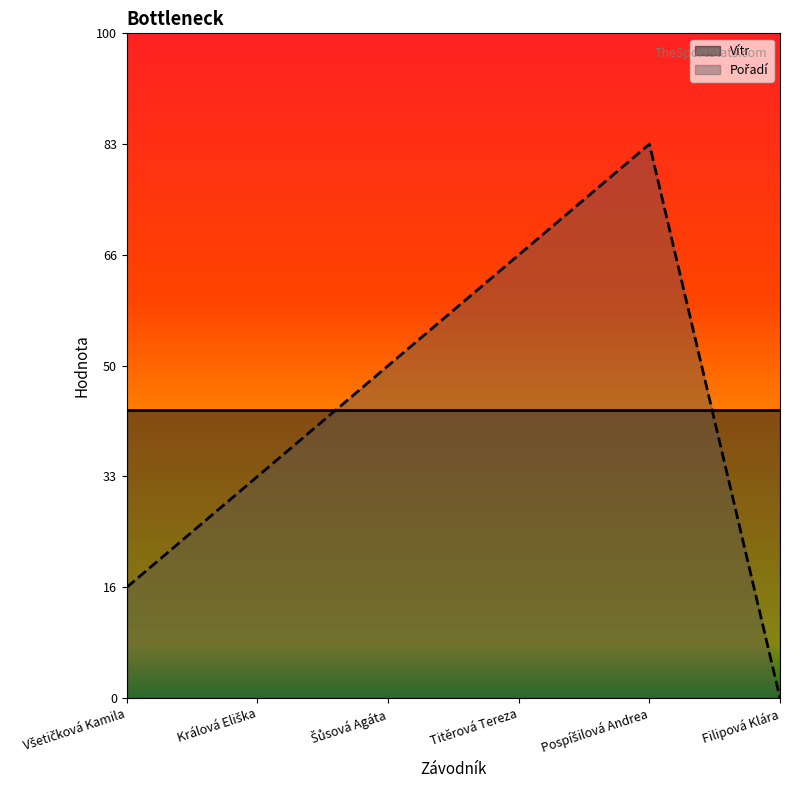

Reading right to left, list all the values displayed in this chart.

0	5	4	3	2	1